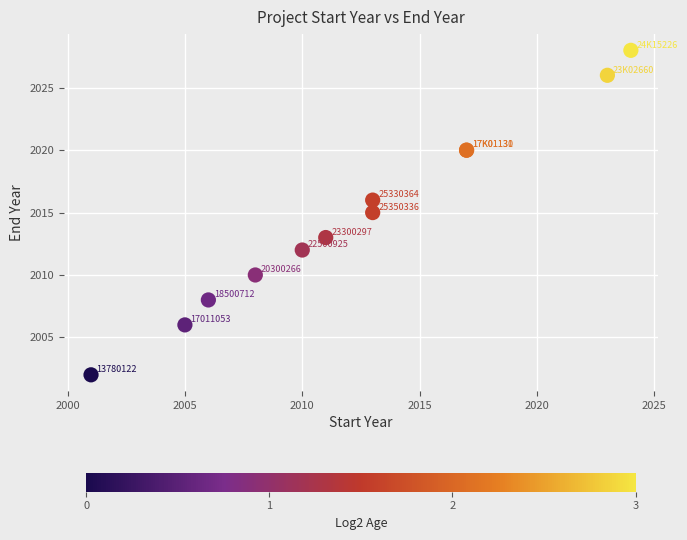

What Y value in the scatter plot is closest to 2015?

2015